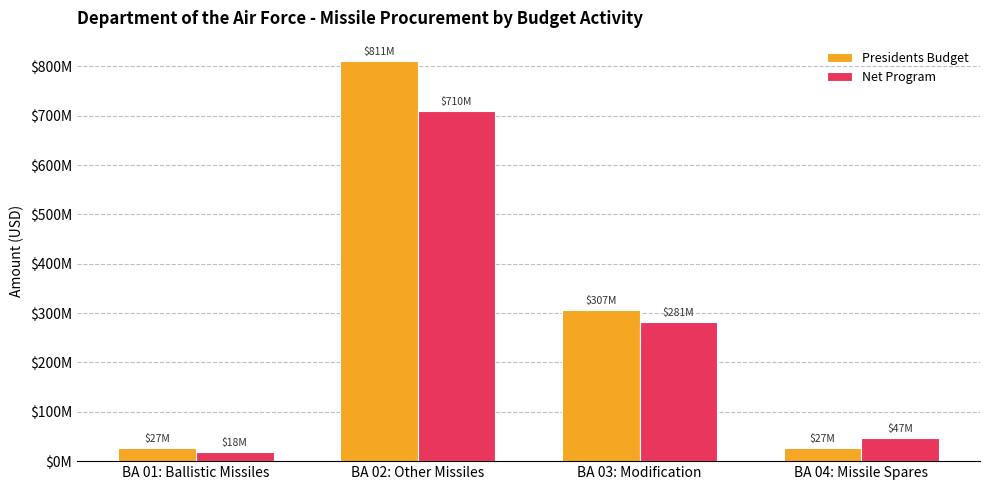

At how many categories does at least one series exceed 407620290?

1